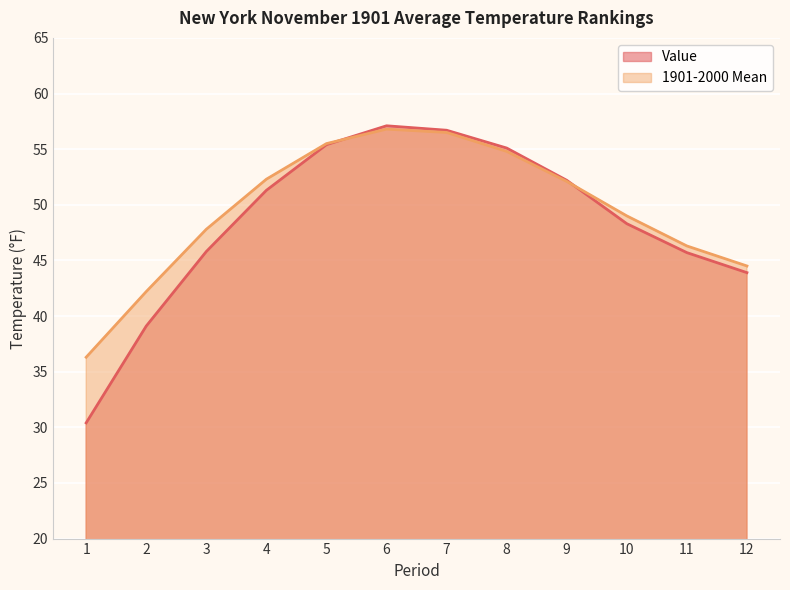

Does the chart display data point markers on the line(s)?

No